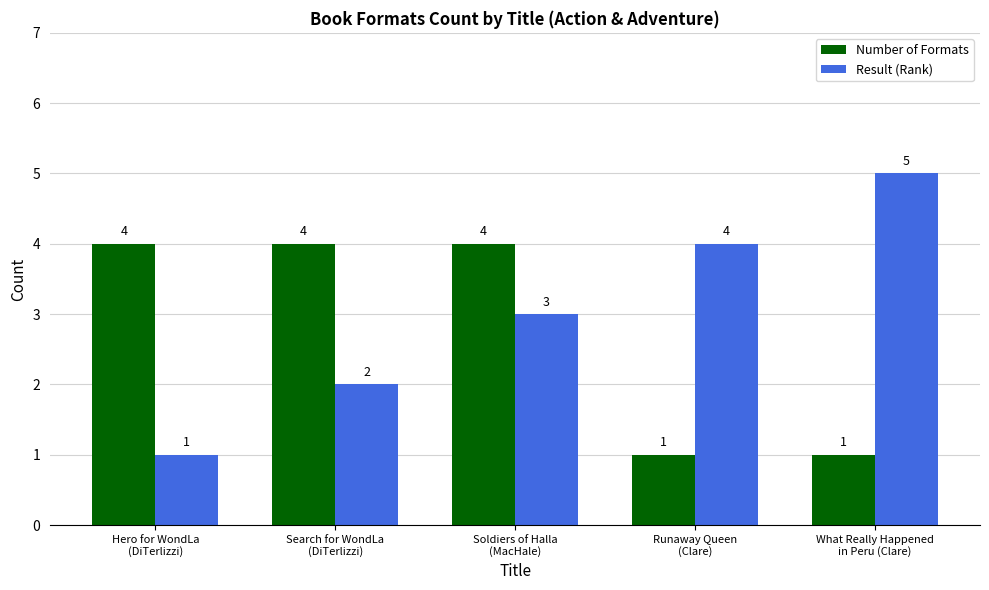

What is the difference between the Result (Rank) values at Search for WondLa
(DiTerlizzi) and Soldiers of Halla
(MacHale)?

1